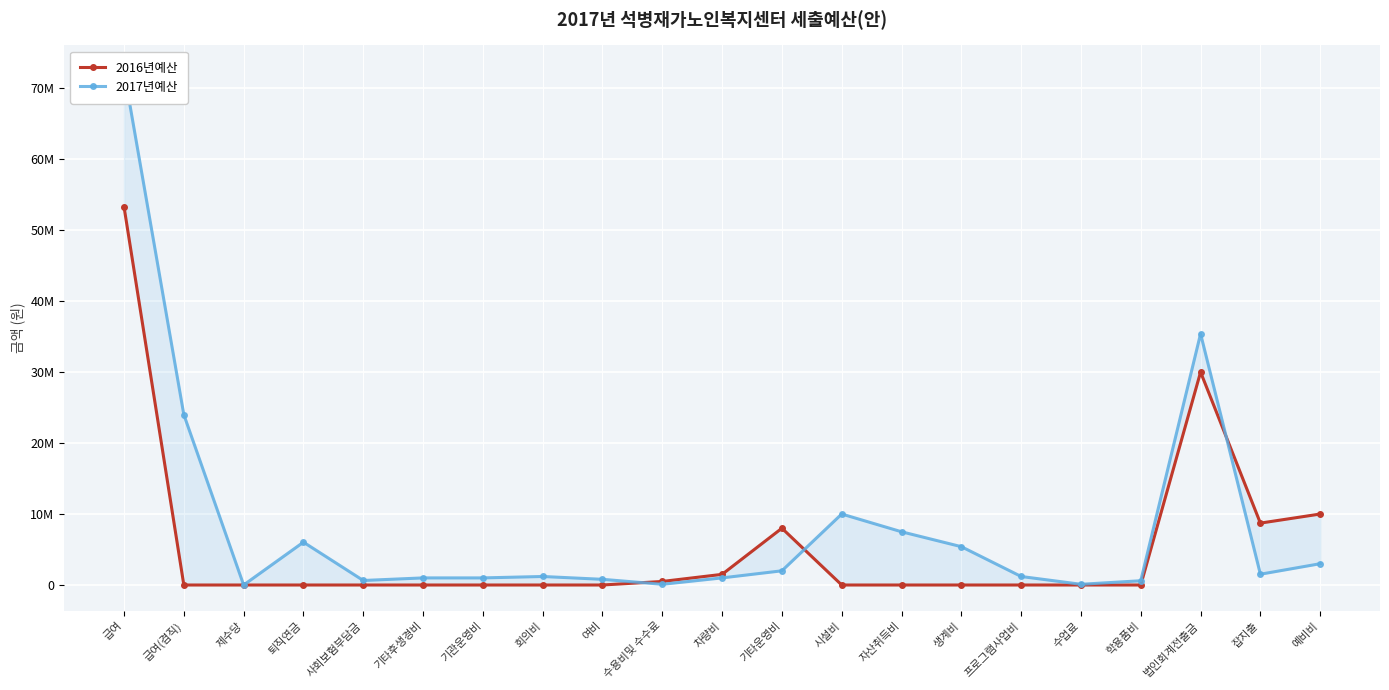

Which series has the largest total across all categories?

2017년예산